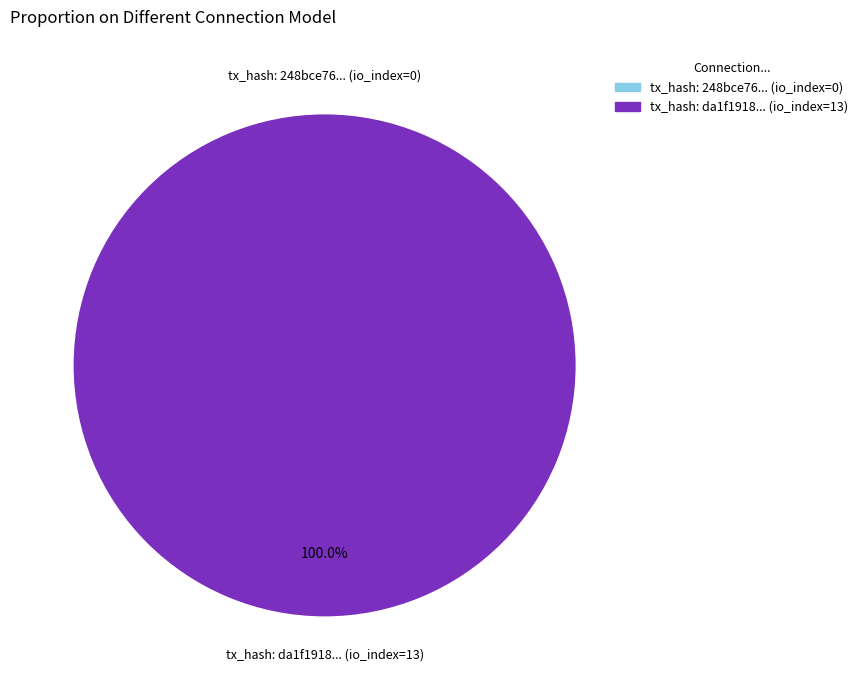

To the nearest percent, what is the average slice percentage?

50%